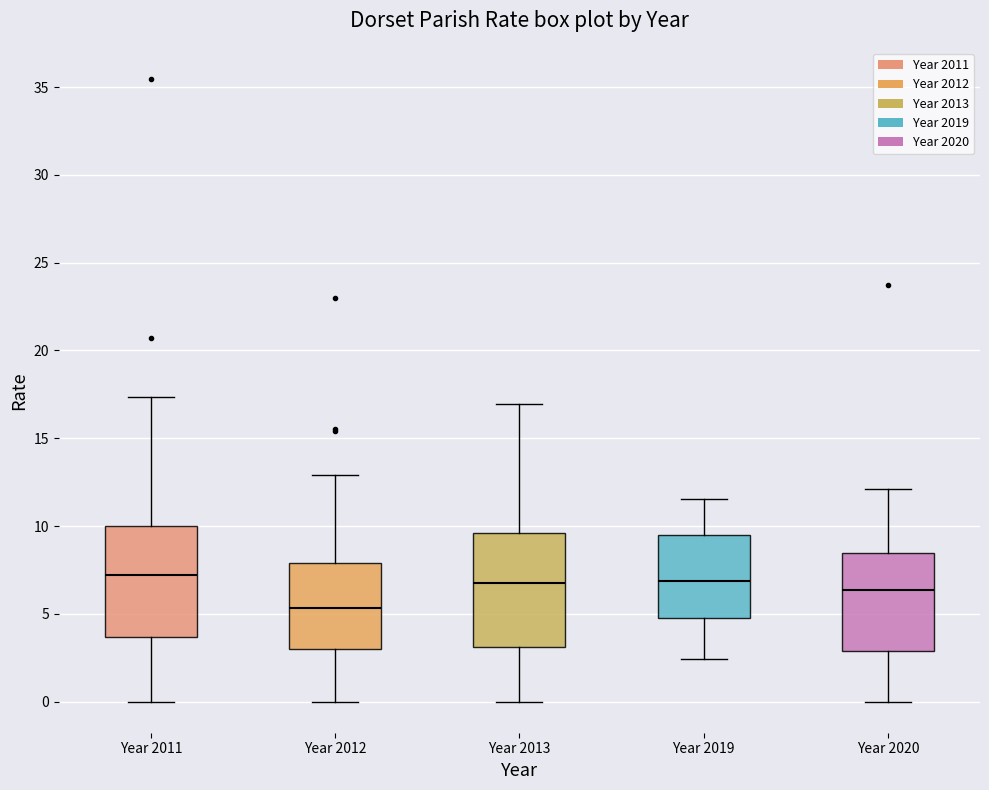

Reading left to right, transcribe this box plot: for each box, give where its median line is, the range the box spans, and where its two whiskers end, as read against the y-axis. The values are not printed on the chart, so give them approximately, as read against the axis.

Year 2011: median 7.0, box 3.5 to 10.0, whiskers 0.0 to 17.5
Year 2012: median 5.5, box 3.0 to 8.0, whiskers 0.0 to 13.0
Year 2013: median 6.5, box 3.0 to 9.5, whiskers 0.0 to 17.0
Year 2019: median 7.0, box 5.0 to 9.5, whiskers 2.5 to 11.5
Year 2020: median 6.5, box 3.0 to 8.5, whiskers 0.0 to 12.0